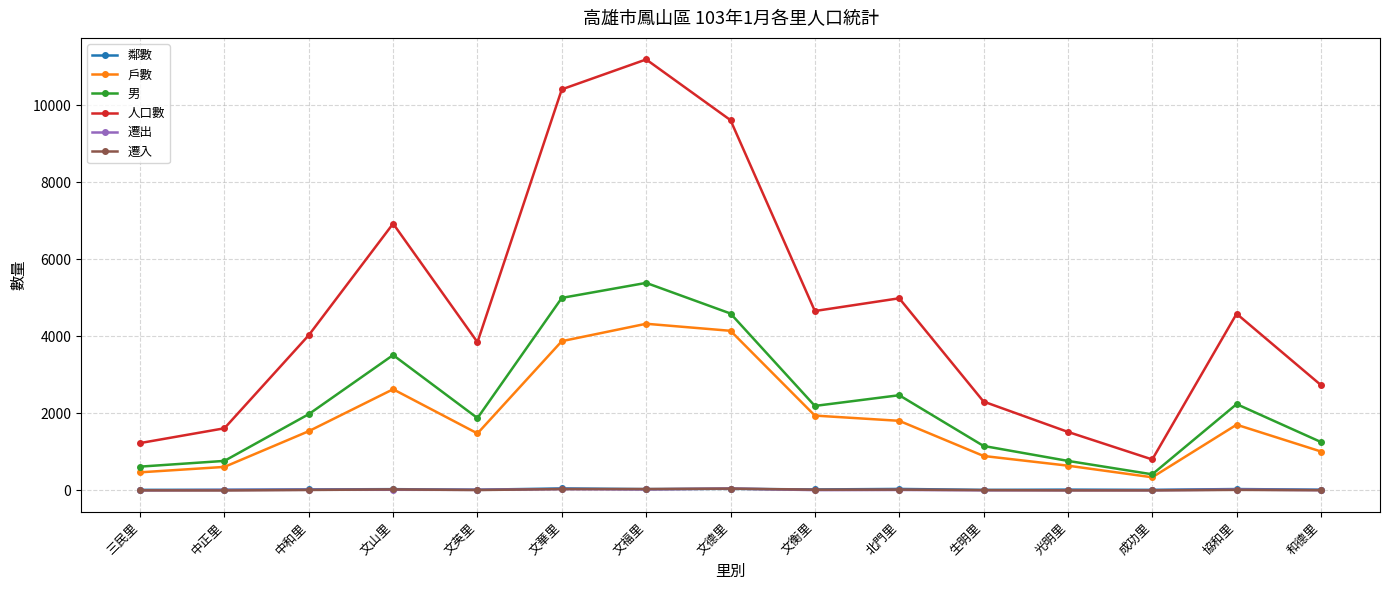

Which series changed the most between 光明里 and 協和里?

人口數